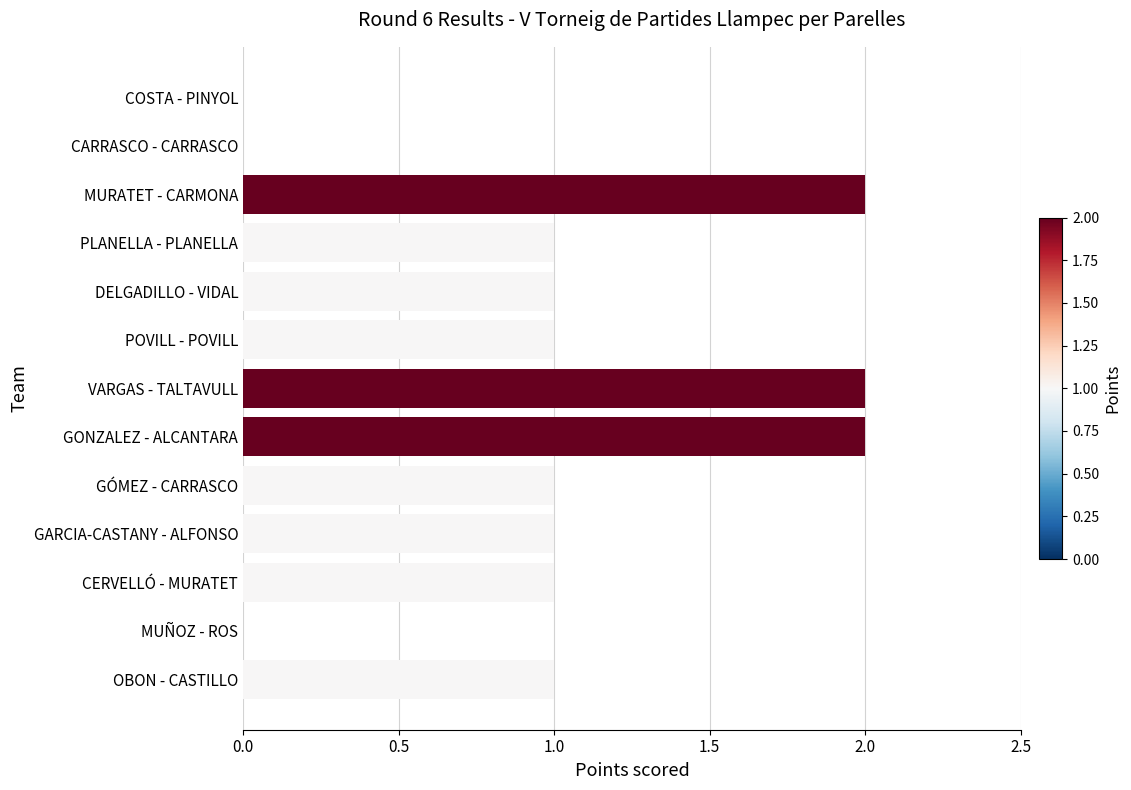

What is the maximum value shown in the chart?

2